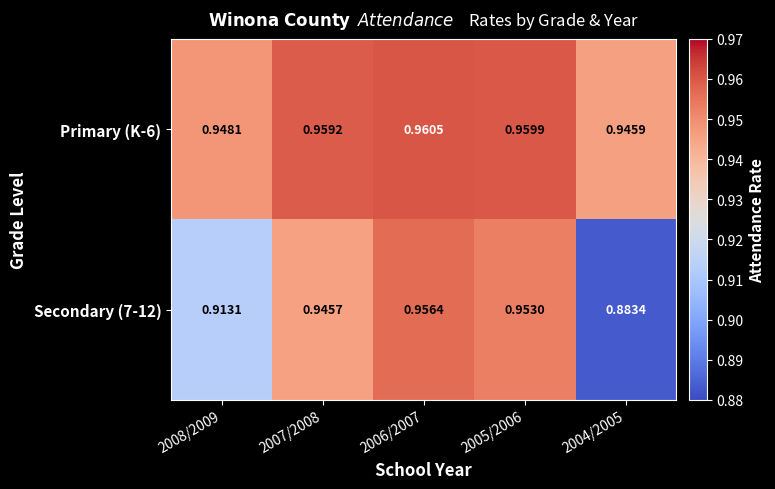

Rank the series by their average value, from lowest to highest.

Secondary (7-12), Primary (K-6)